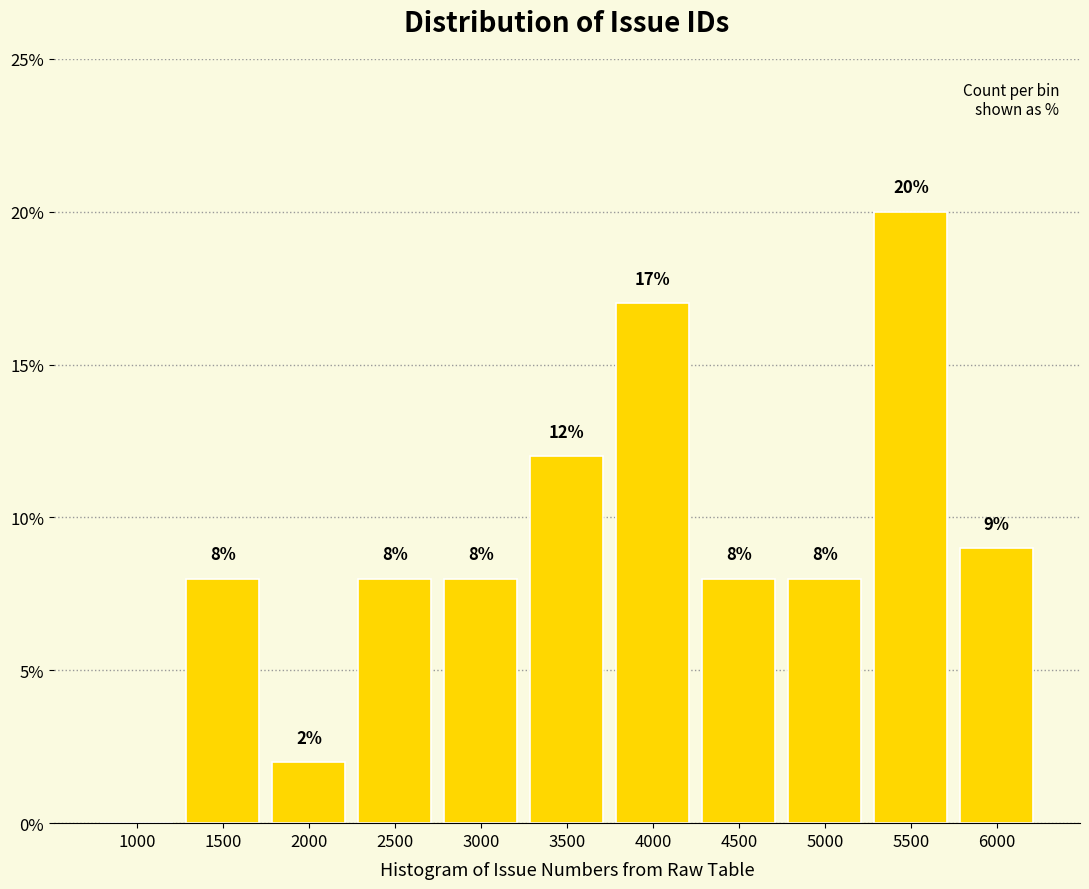

Reading left to right, list all the values displayed in this chart.

1000=0	1500=8	2000=2	2500=8	3000=8	3500=12	4000=17	4500=8	5000=8	5500=20	6000=9